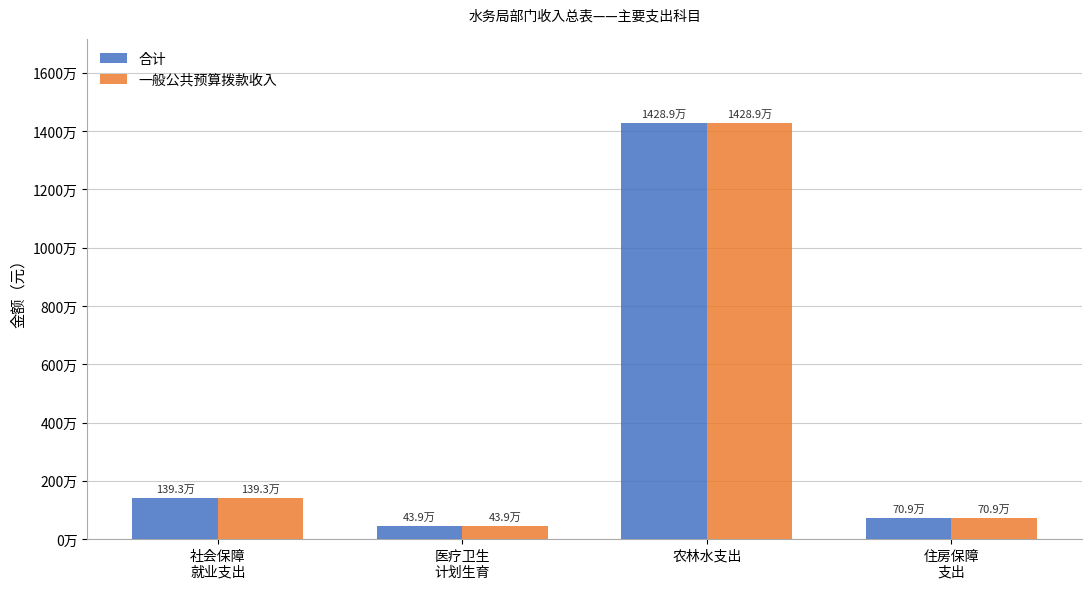

Reading left to right, transcribe all the data shown in this chart.

合计: 1393360.9	438849.6	14288813.1	709234.0
一般公共预算拨款收入: 1393360.9	438849.6	14288813.1	709234.0